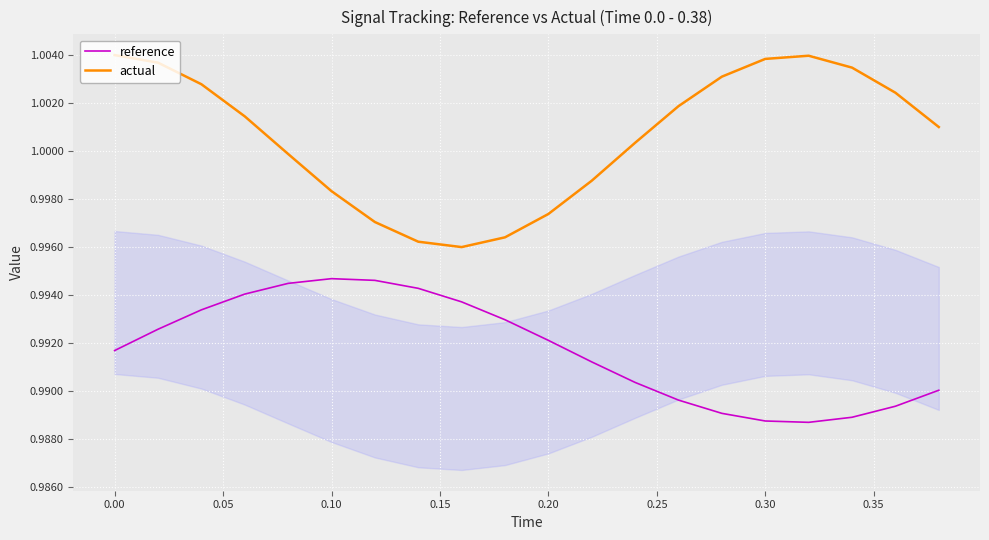

At how many categories does at least one series exceed 0?

20